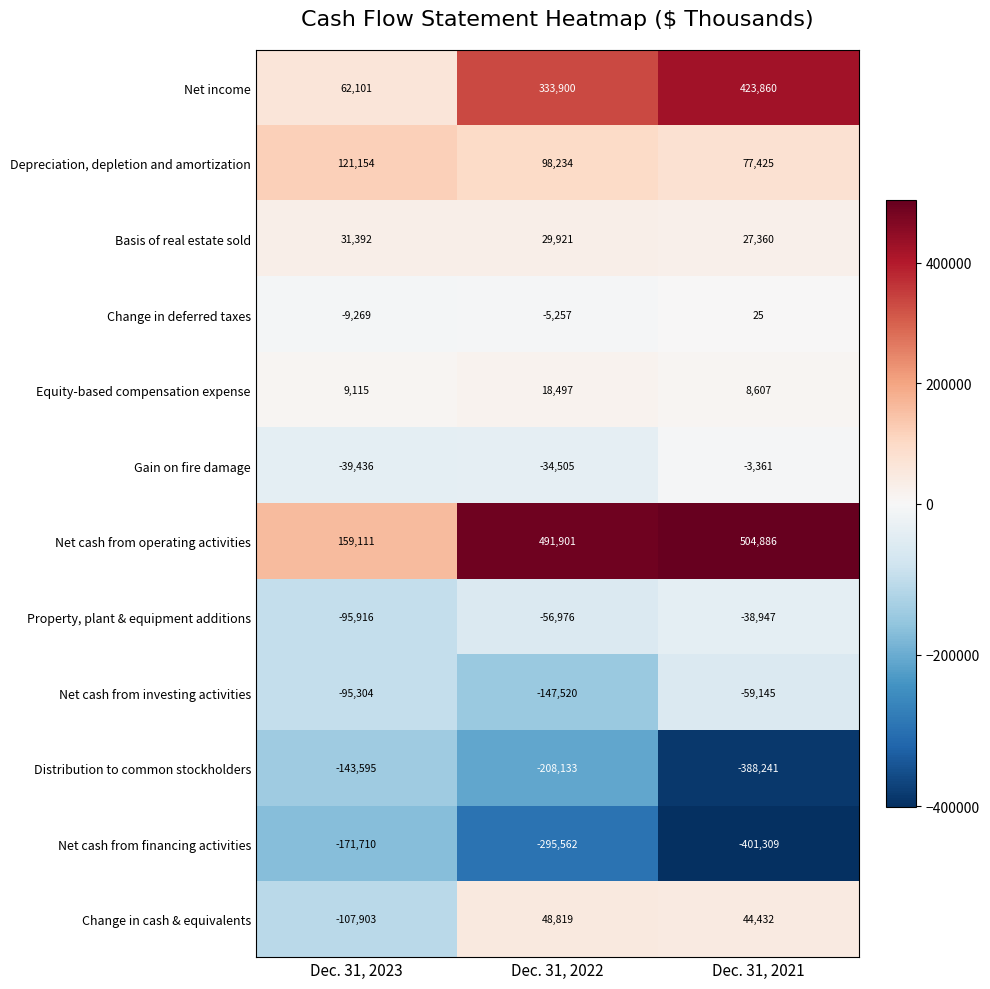

The Net cash from operating activities series shows 280530 at Dec. 31, 2022. True or false?

False